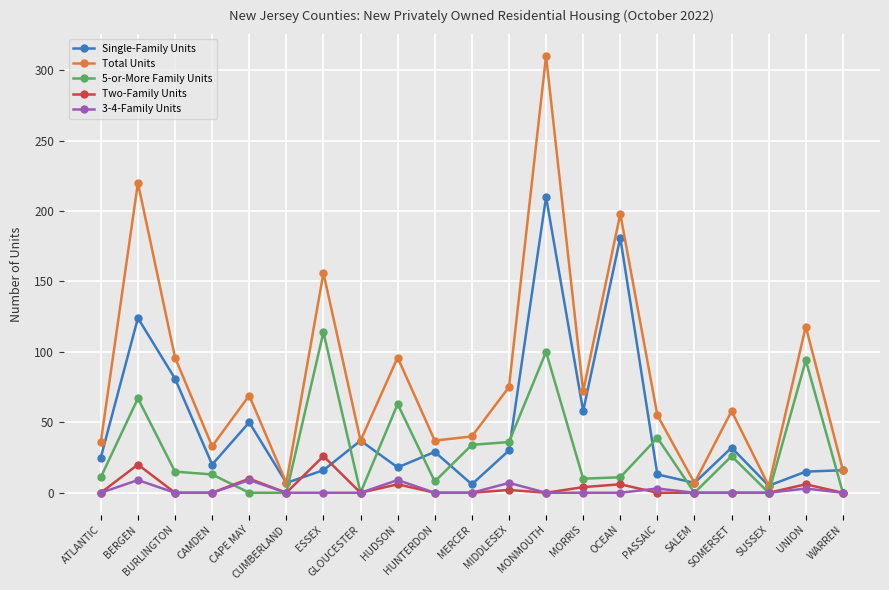

Between SOMERSET and SUSSEX, which series saw the biggest shift?

Total Units